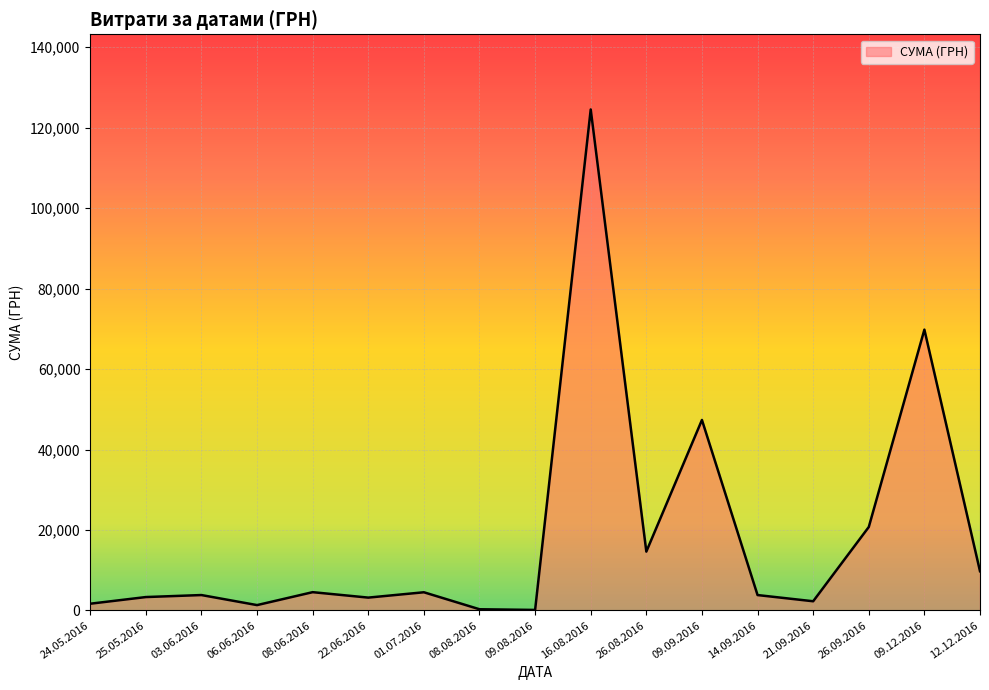

What is the greatest value displayed?

124534.0